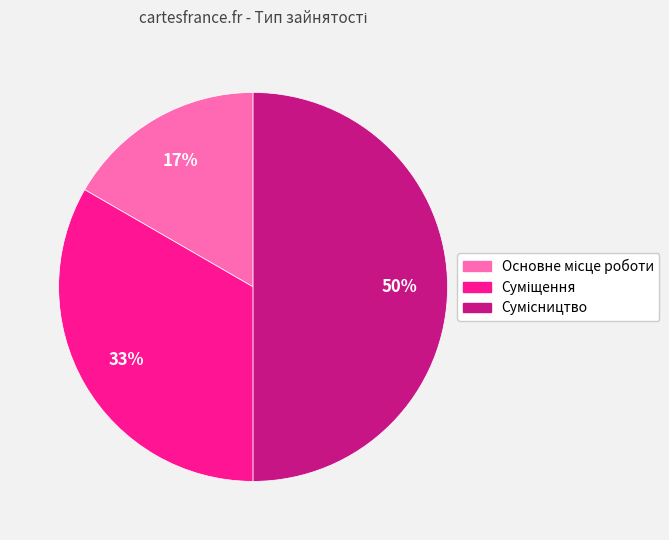

To the nearest percent, what is the average slice percentage?

33%